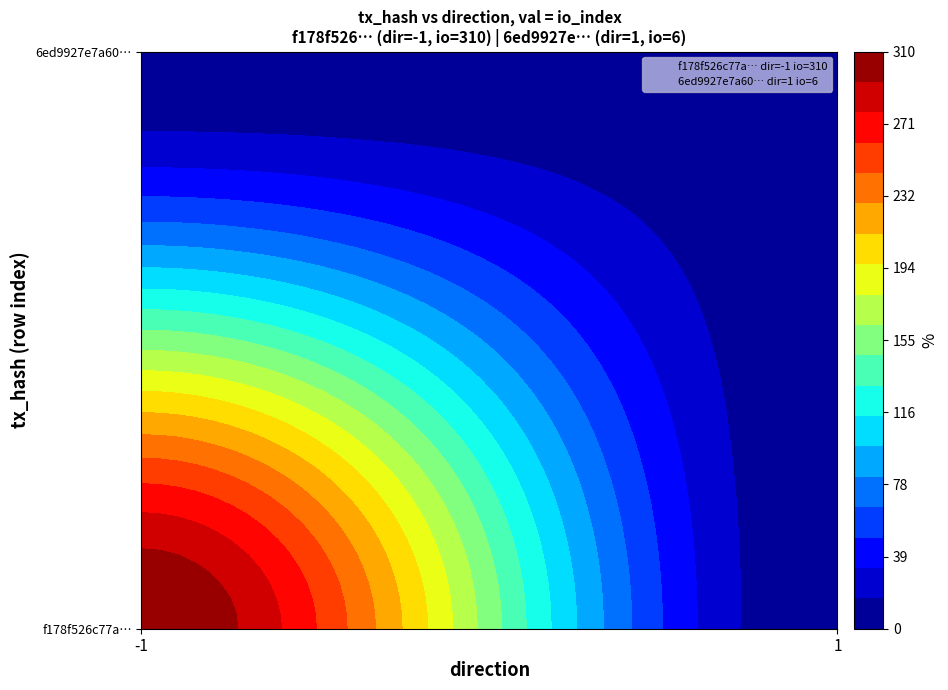

At how many categories does at least one series exceed 258?

1